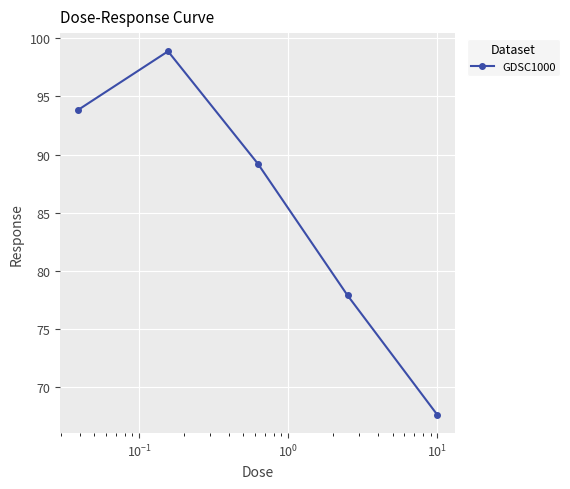

Reading left to right, extract all data points from this chart.

93.8	98.9	89.2	77.9	67.6